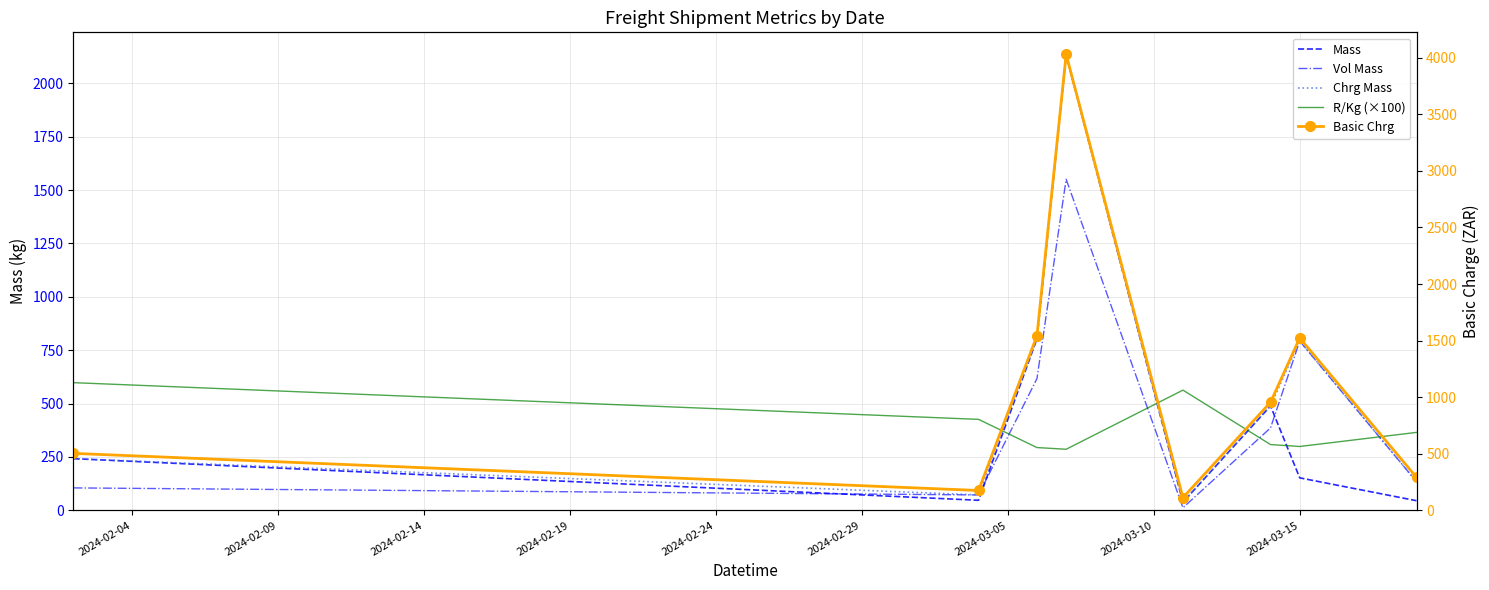

At how many categories does at least one series exceed 2123?

1